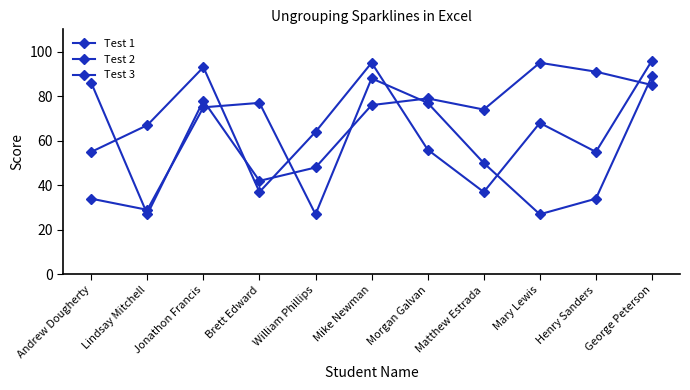

What is the average value of the Test 1 series?

55